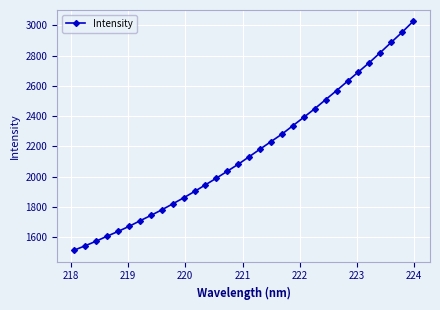

What is the sum of all values?

69258.5